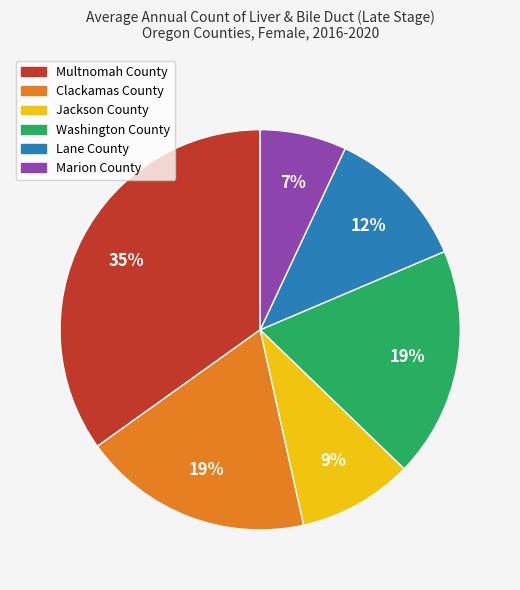

Combined, do Washington County and Clackamas County account for over 50%?

No